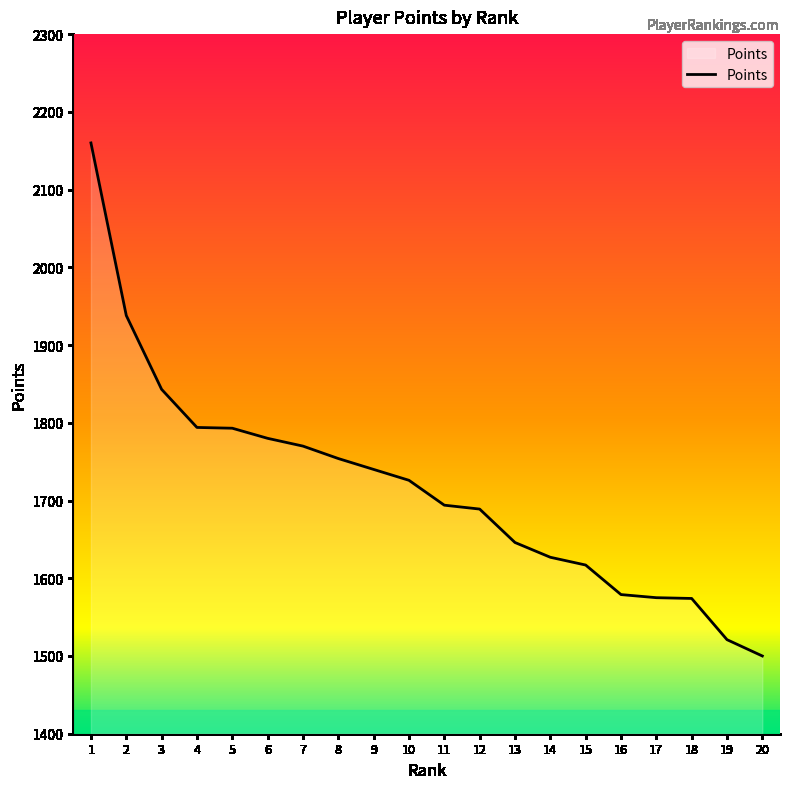

The value at 9 is 1740. True or false?

True